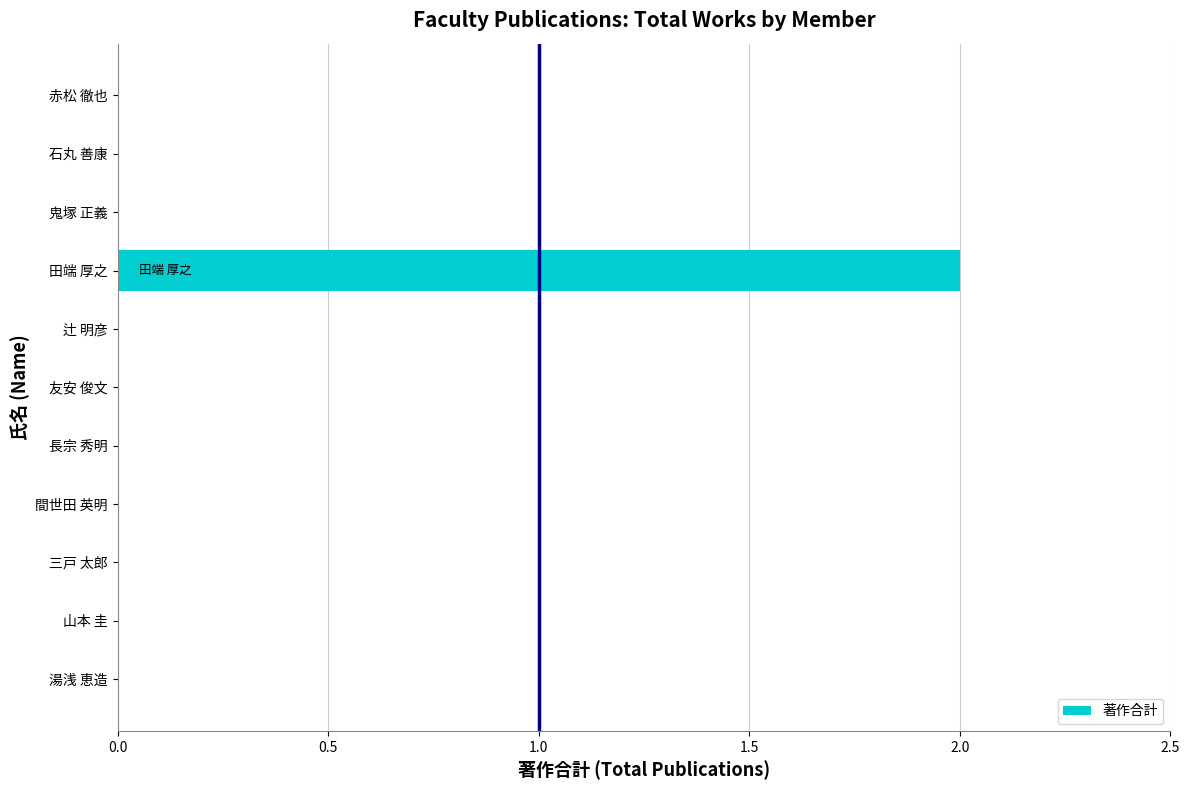

Which has a higher value, 田端 厚之 or 石丸 善康?

田端 厚之